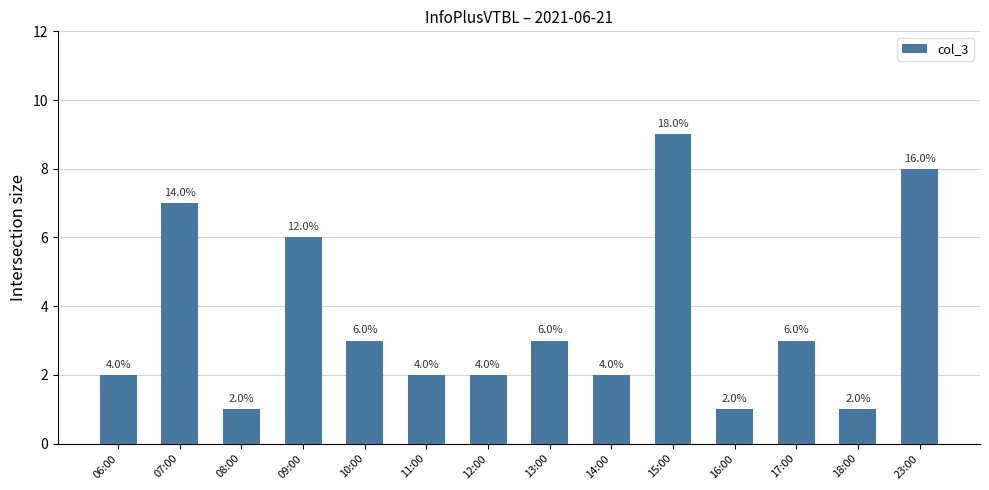

How many bars are there in total?

14